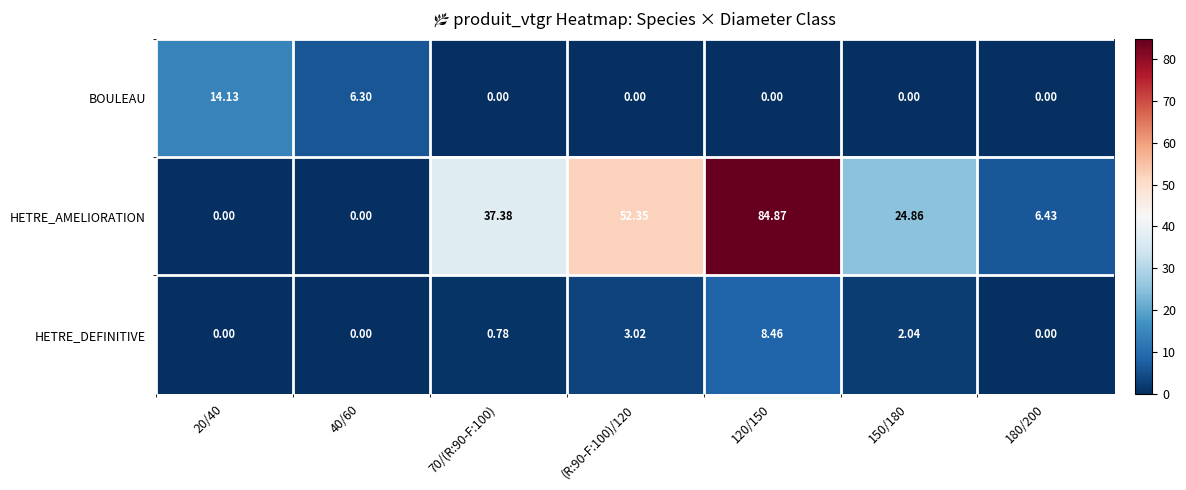

Rank the series by their maximum value, from highest to lowest.

HETRE_AMELIORATION, BOULEAU, HETRE_DEFINITIVE